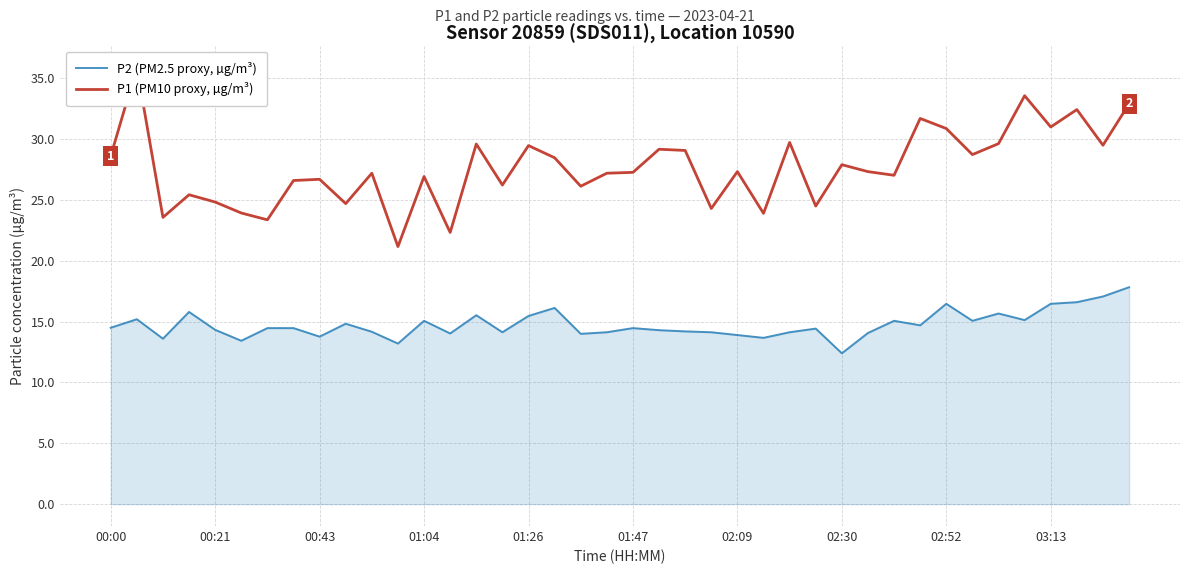

True or false: P2 (PM2.5 proxy, µg/m³) has a value of 13.9 at 02:09.

True